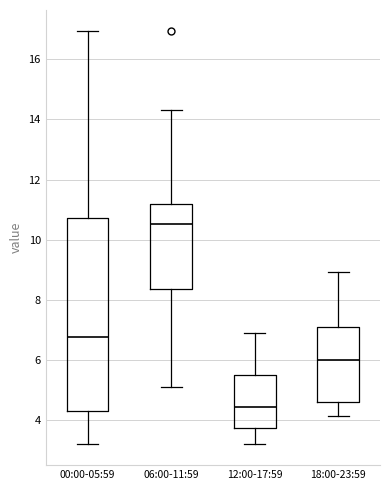

Reading left to right, transcribe this box plot: for each box, give where its median line is, the range the box spans, and where its two whiskers end, as read against the y-axis. The values are not printed on the chart, so give them approximately, as read against the axis.

00:00-05:59: median 6.8, box 4.4 to 10.8, whiskers 3.2 to 17.0
06:00-11:59: median 10.6, box 8.4 to 11.2, whiskers 5.2 to 14.4
12:00-17:59: median 4.4, box 3.8 to 5.6, whiskers 3.2 to 7.0
18:00-23:59: median 6.0, box 4.6 to 7.2, whiskers 4.2 to 9.0